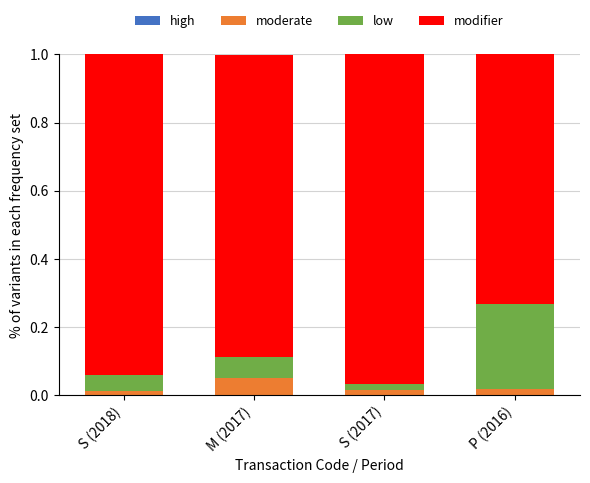

How many categories are shown in the chart?

4